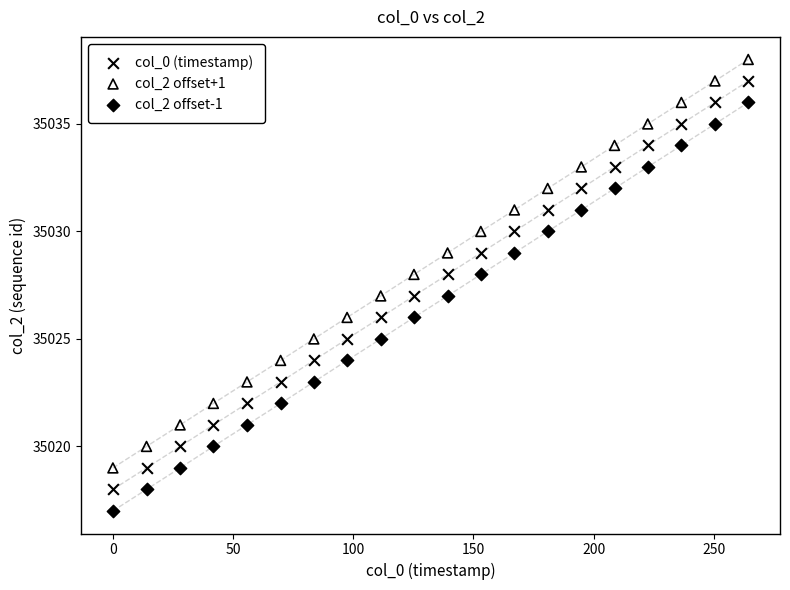

Which series contains the lowest Y value?

col_2 offset-1